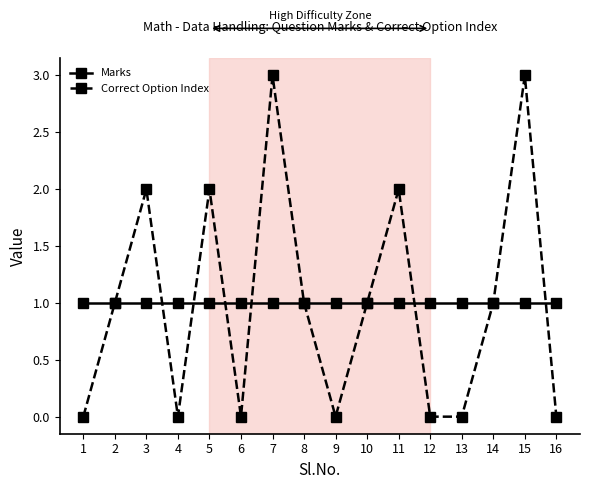

What is the difference between the maximum and minimum values in the Correct Option Index series?

3